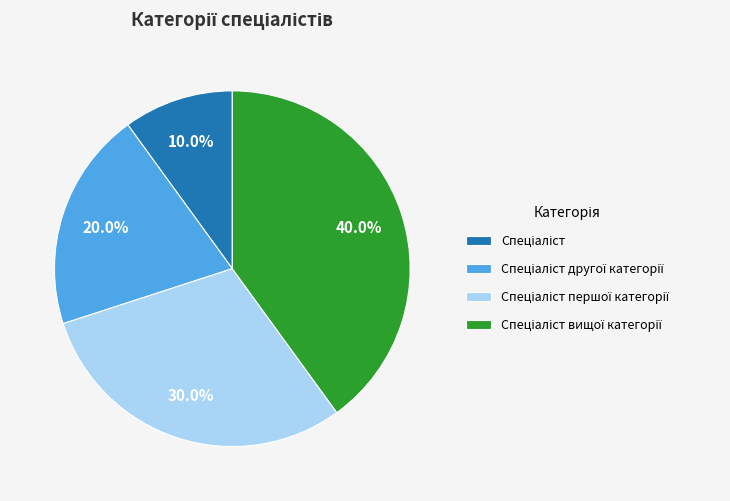

To the nearest percent, what is the average slice percentage?

25%